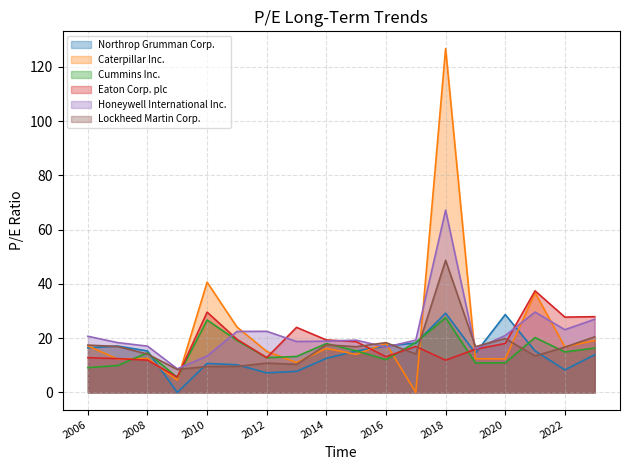

How many interior local peaks does the Eaton Corp. plc series have?

4